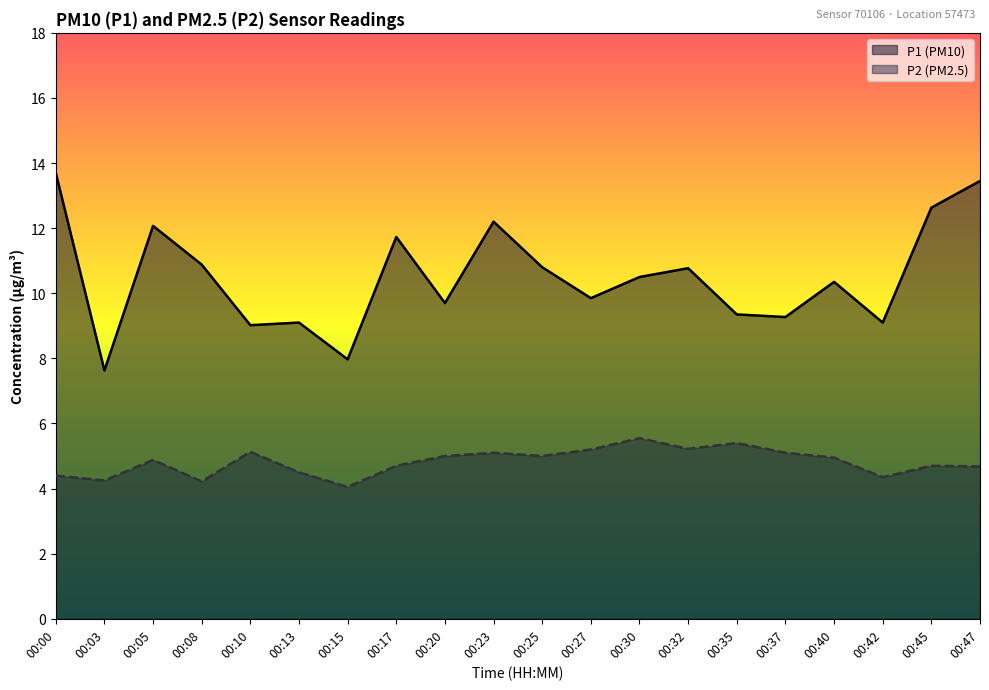

Is it true that P1 equals 4.3 at 00:32?

False